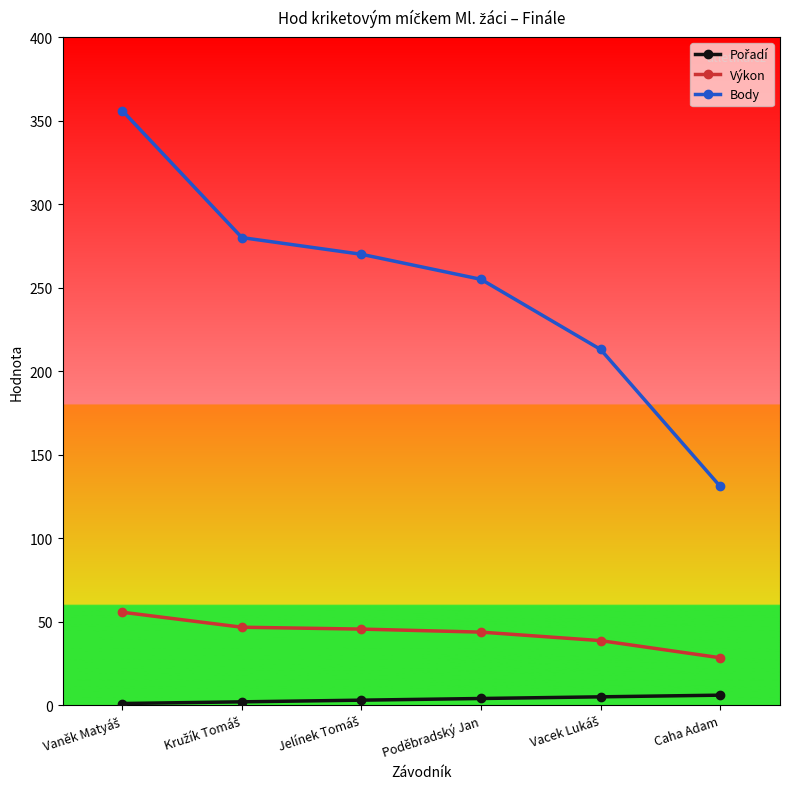

Where is Body nearest to the value 243?

Poděbradský Jan